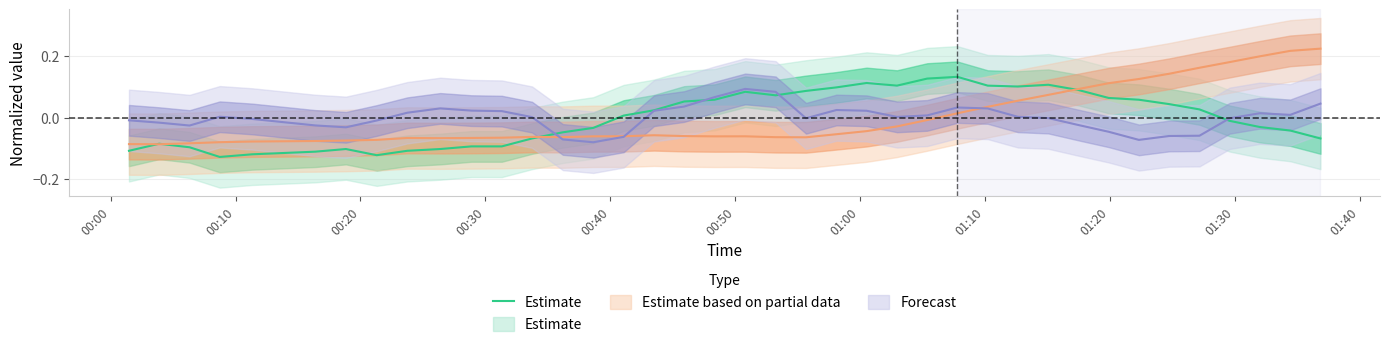

True or false: the data shows 0.1 at 24.

False